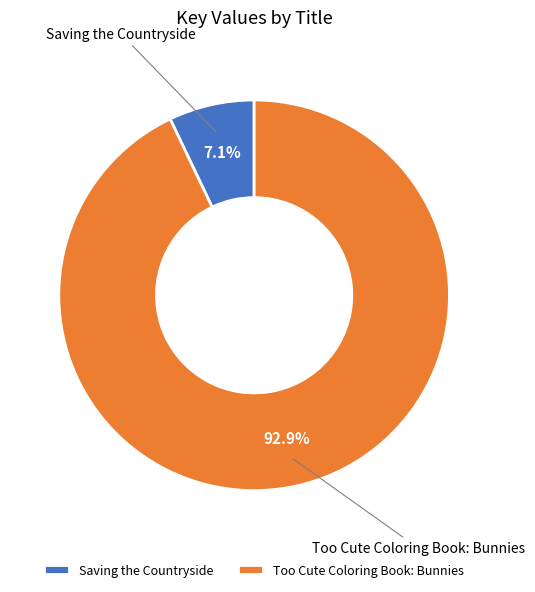

How many slices are in this pie chart?

2